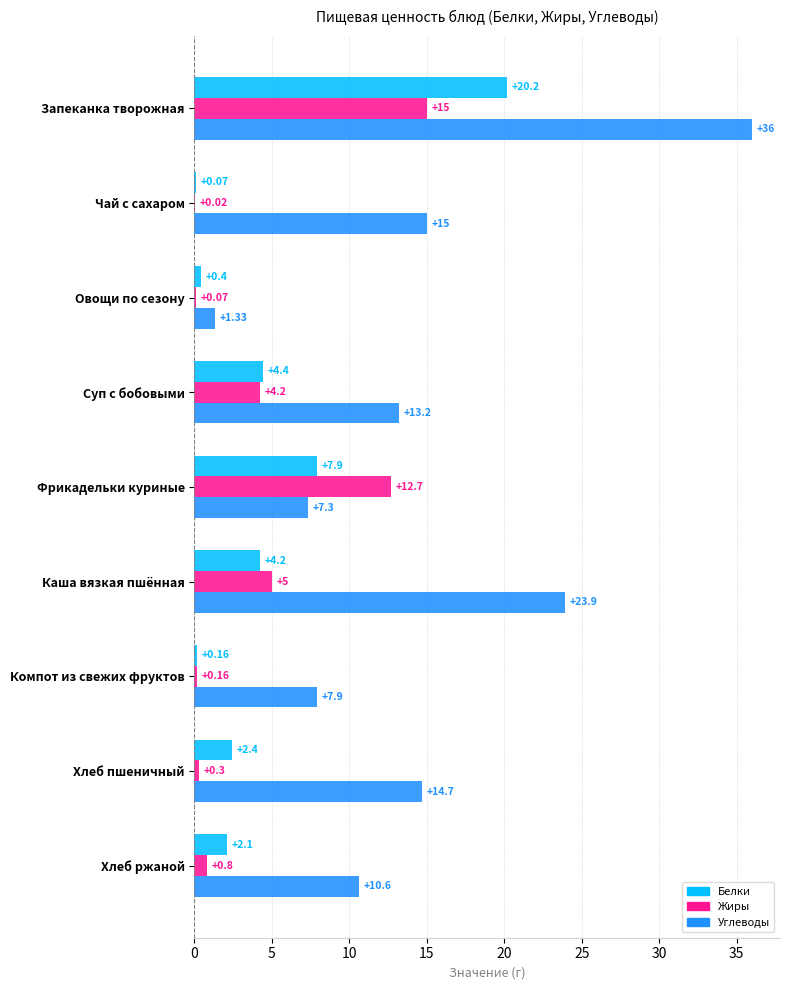

Which category has the highest value across all series?

Запеканка творожная